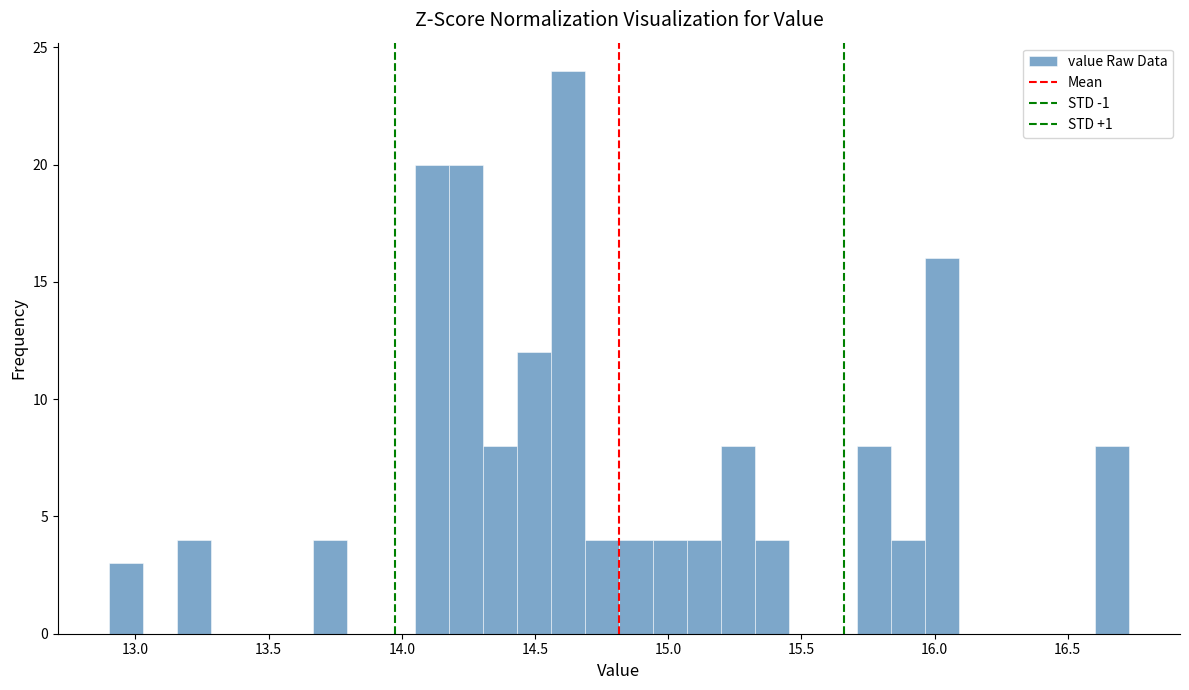

Read against the x-axis, roughly where is the centre of the tallest bar?

14.60